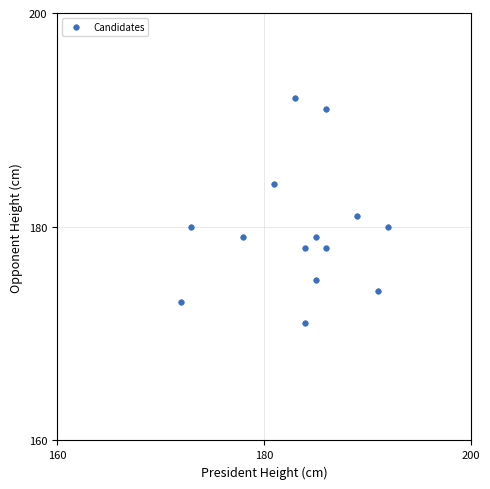

What is the range of X values (max minus min)?

20